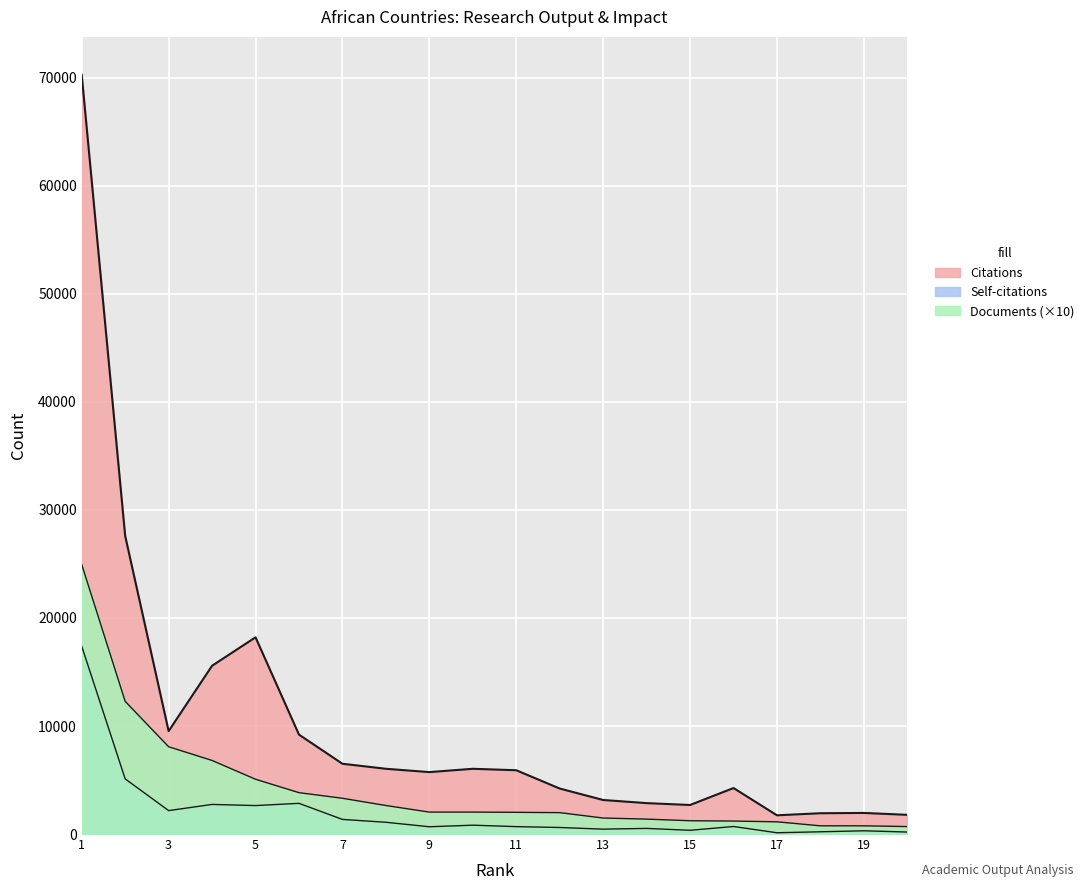

Which series has the widest spread of values?

Citations